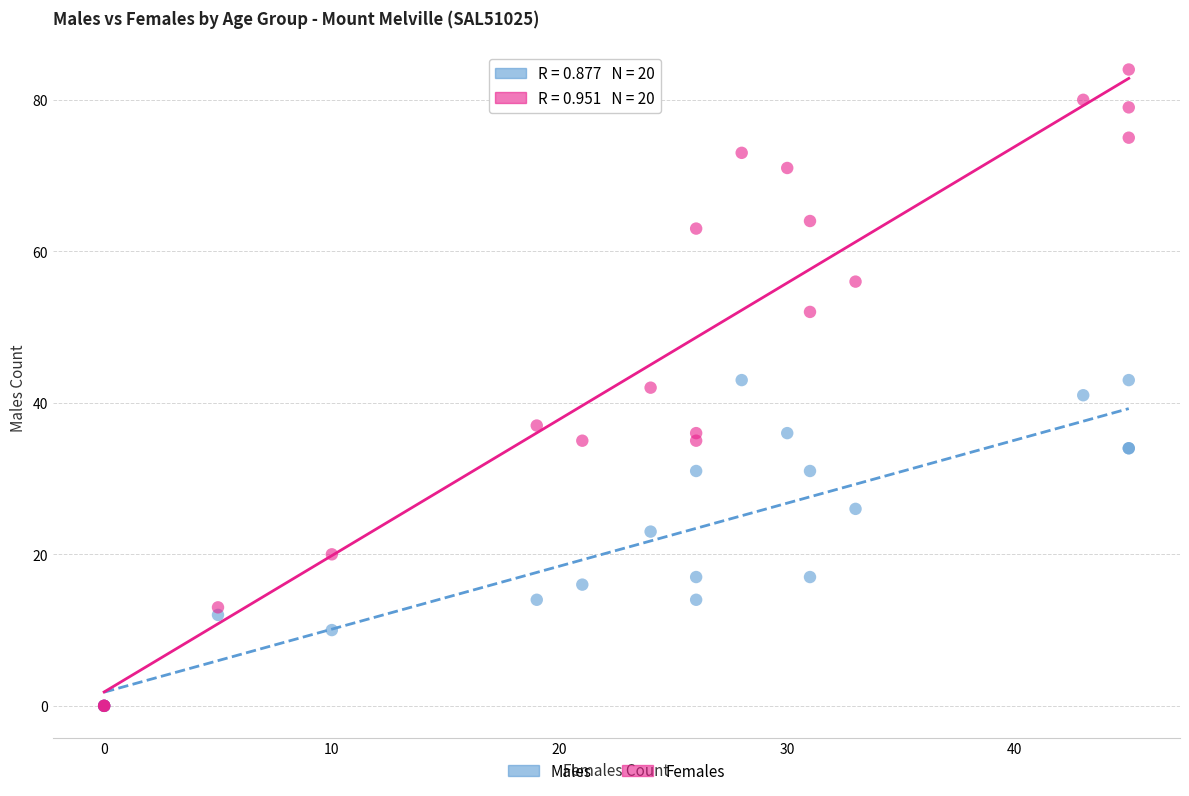

Which series has the widest spread of Y values?

Females